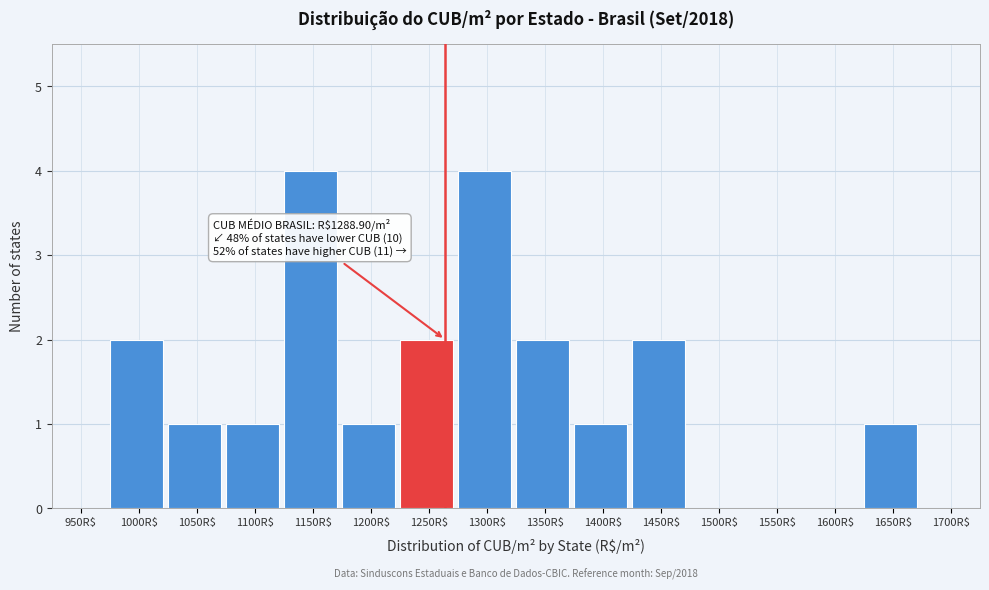

What is the maximum value shown in the chart?

4